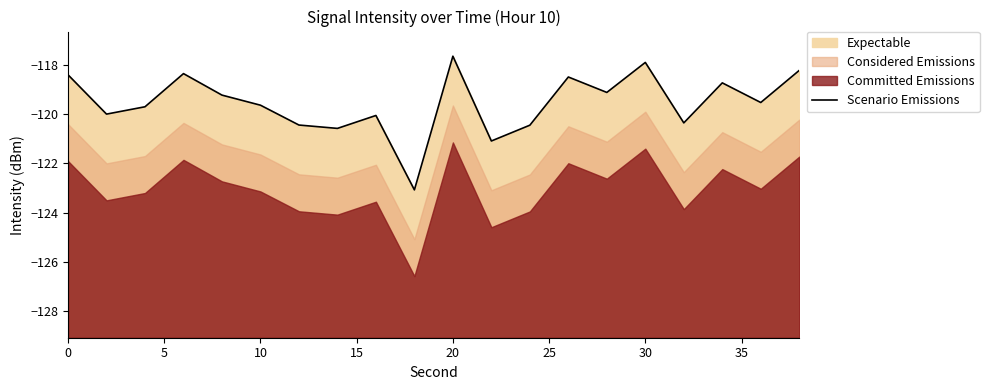

What is the smallest value displayed?

-123.1